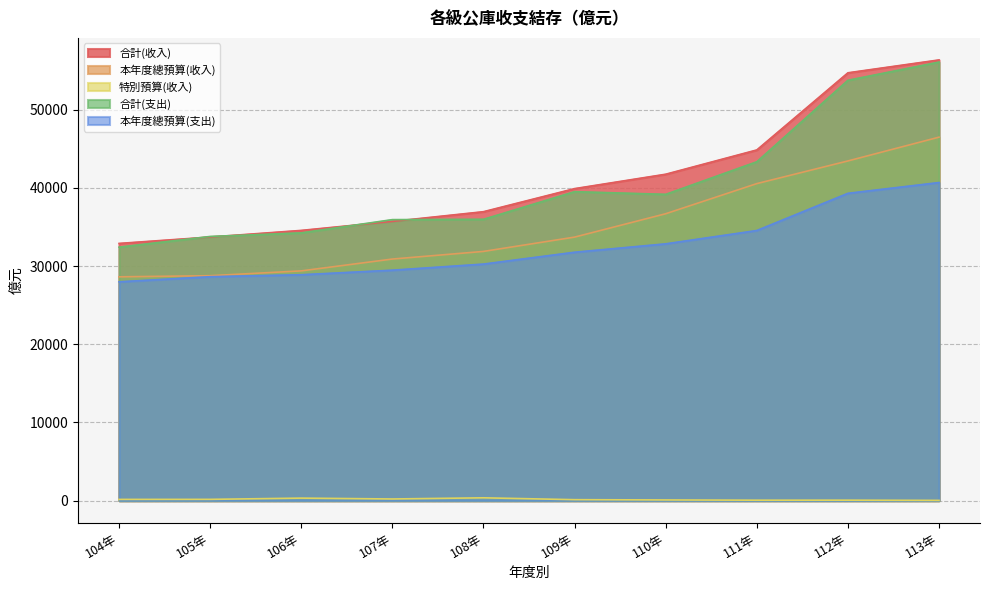

How many interior local valleys does the 合計(支出) series have?

1